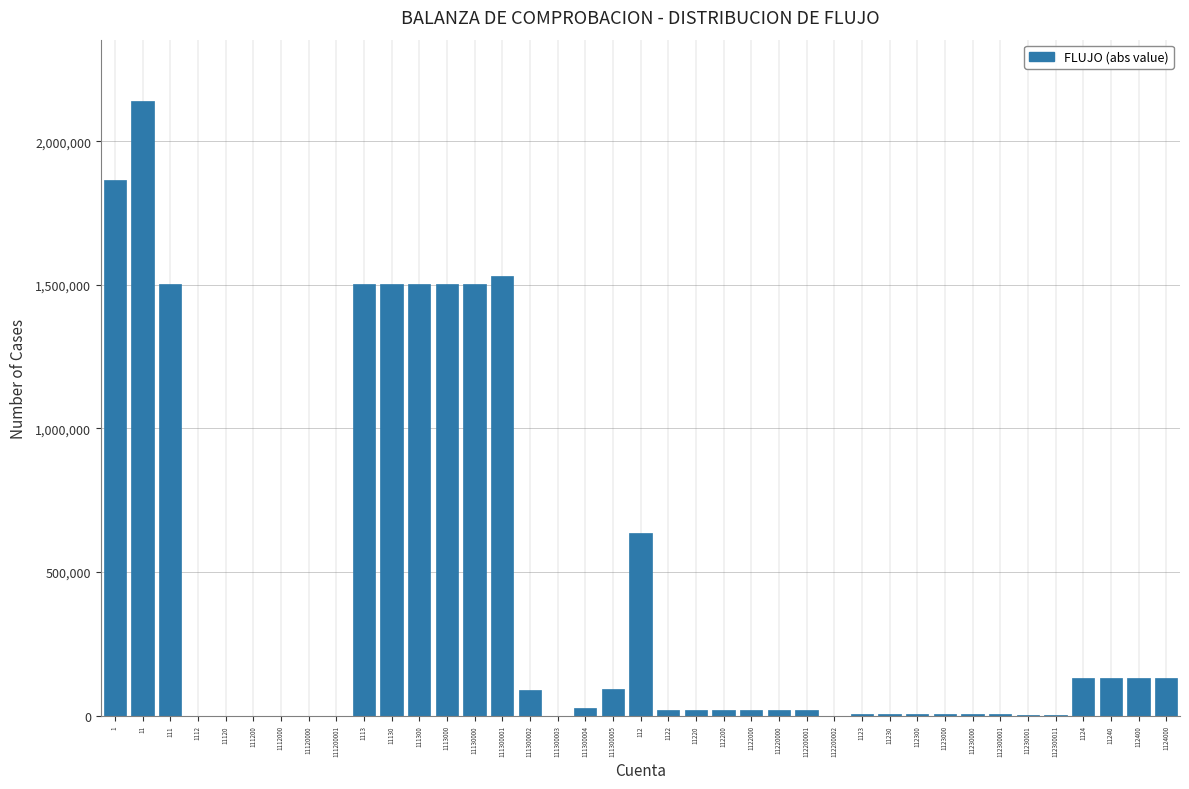

True or false: the data shows 0.0 at 111300003.

True